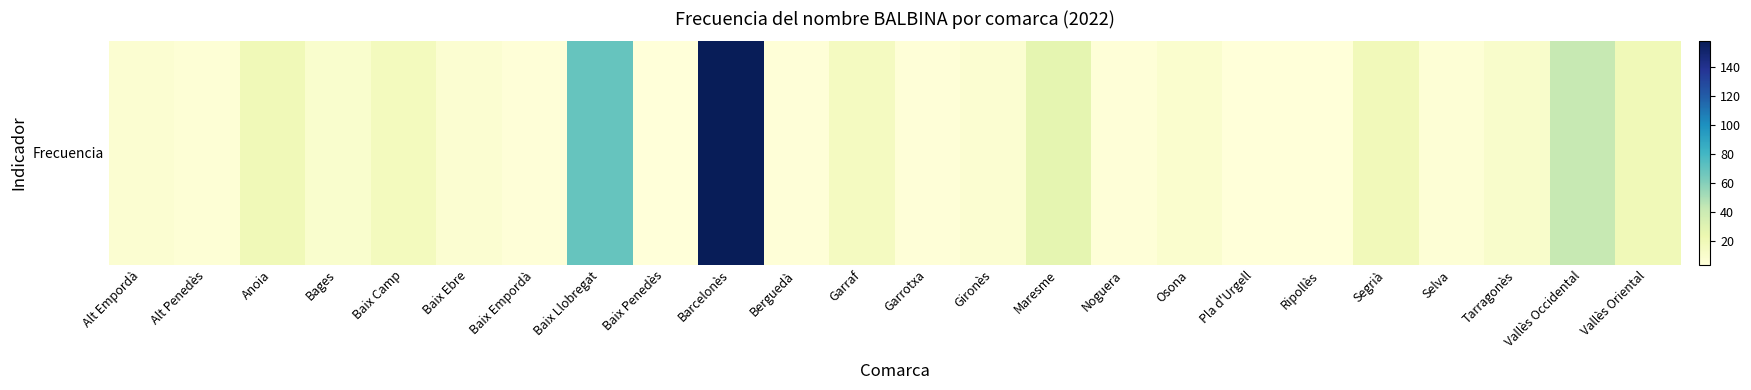

Reading left to right, transcribe all the data shown in this chart.

8	6	20	10	17	8	5	69	4	158	5	16	5	8	27	5	9	4	4	19	6	11	42	20